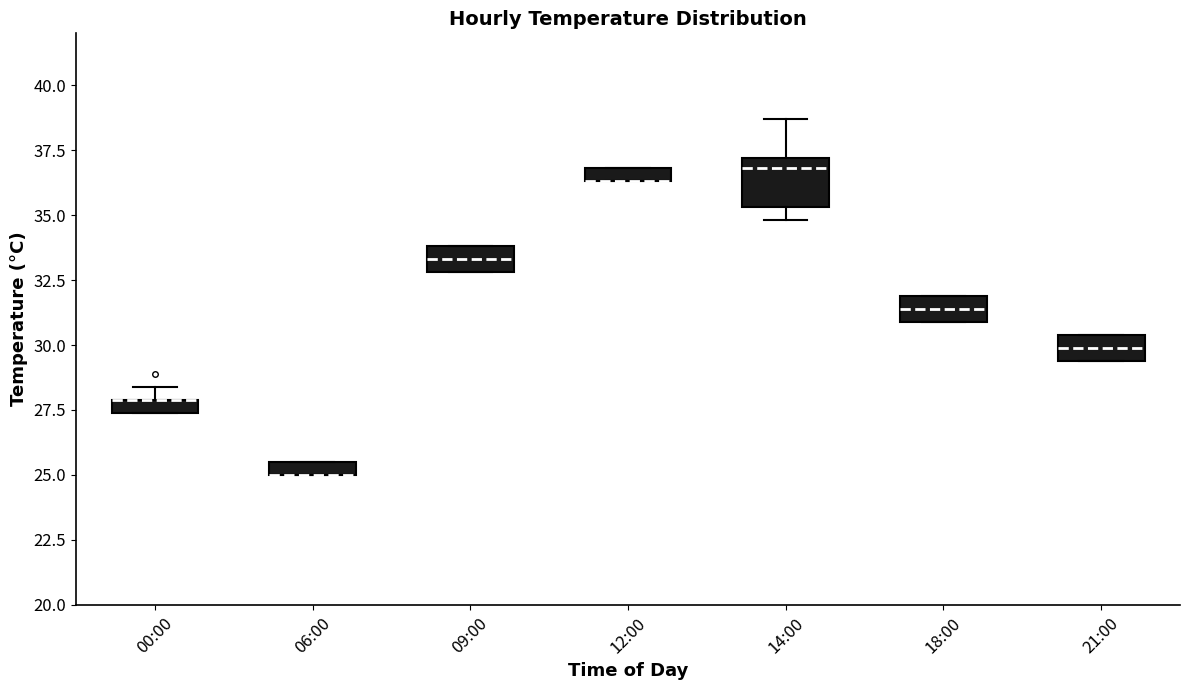

Where does the median line of the box for 18:00 sit on the y-axis? The values are not printed on the chart, so give them approximately, as read against the axis.

31.5